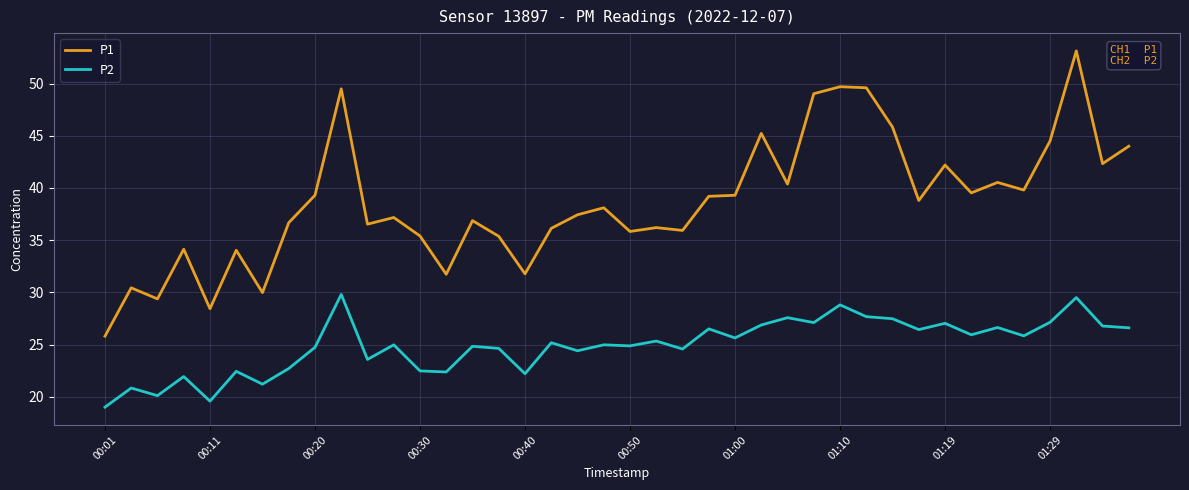

How many lines are shown in the chart?

2